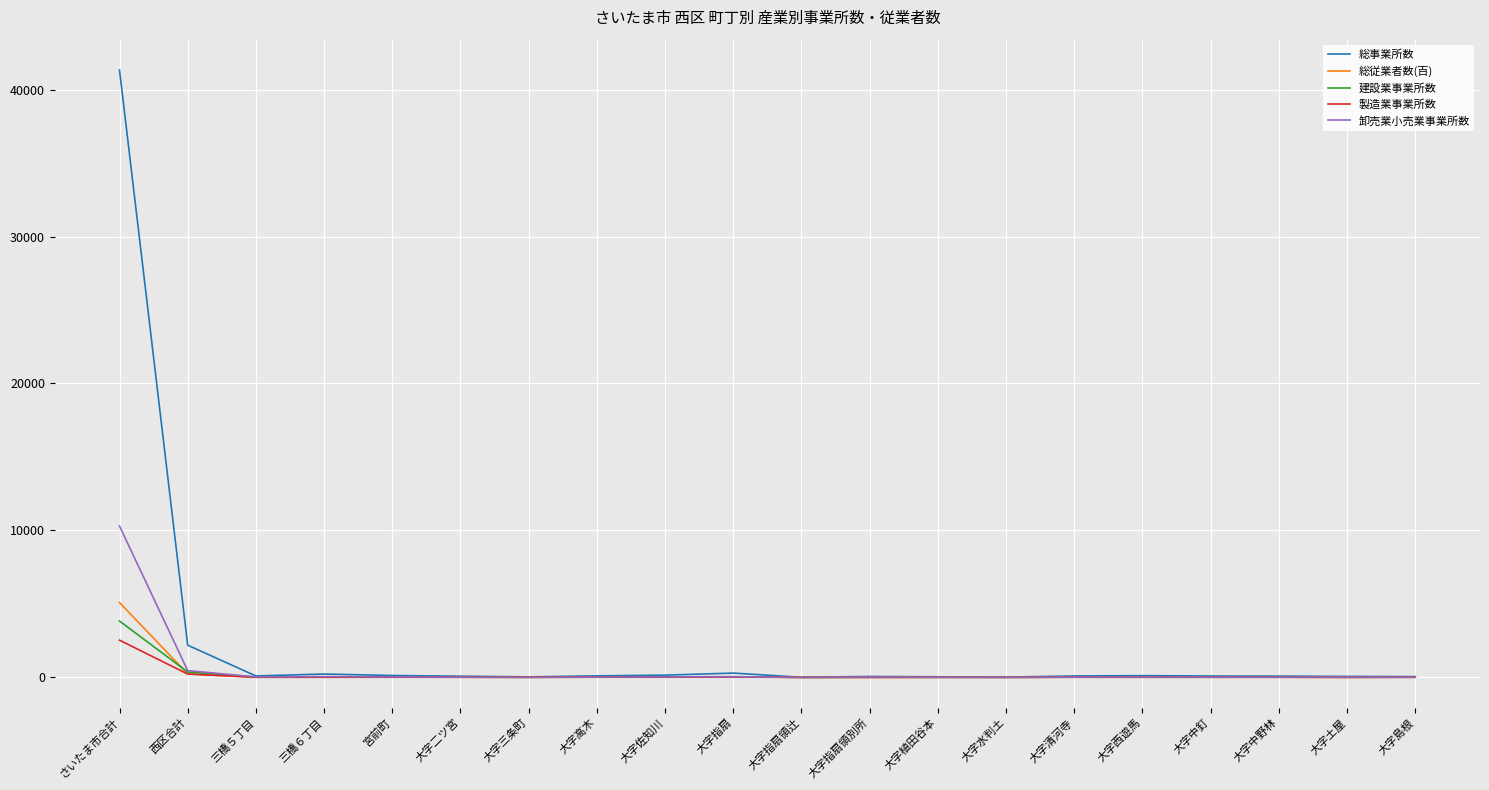

Which label corresponds to the largest value in the chart?

さいたま市合計